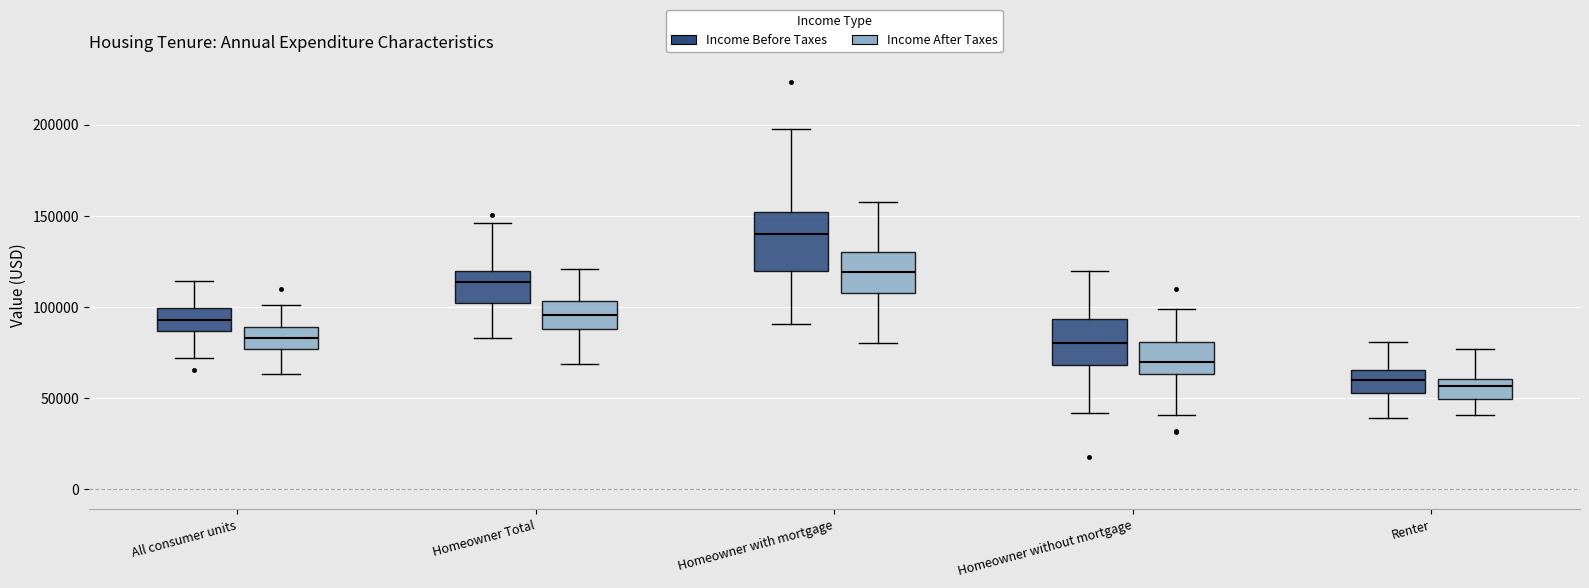

Reading left to right, read every box against the y-axis: the position of its median line, the range the box covers, and the ends of its whiskers. The values are not printed on the chart, so give them approximately, as read against the axis.

All consumer units (Income Before Taxes): median 95000, box 85000 to 100000, whiskers 70000 to 115000
All consumer units (Income After Taxes): median 85000, box 75000 to 90000, whiskers 65000 to 100000
Homeowner Total (Income Before Taxes): median 115000, box 100000 to 120000, whiskers 85000 to 145000
Homeowner Total (Income After Taxes): median 95000, box 90000 to 105000, whiskers 70000 to 120000
Homeowner with mortgage (Income Before Taxes): median 140000, box 120000 to 150000, whiskers 90000 to 200000
Homeowner with mortgage (Income After Taxes): median 120000, box 105000 to 130000, whiskers 80000 to 155000
Homeowner without mortgage (Income Before Taxes): median 80000, box 70000 to 95000, whiskers 40000 to 120000
Homeowner without mortgage (Income After Taxes): median 70000, box 65000 to 80000, whiskers 40000 to 100000
Renter (Income Before Taxes): median 60000, box 55000 to 65000, whiskers 40000 to 80000
Renter (Income After Taxes): median 55000, box 50000 to 60000, whiskers 40000 to 75000